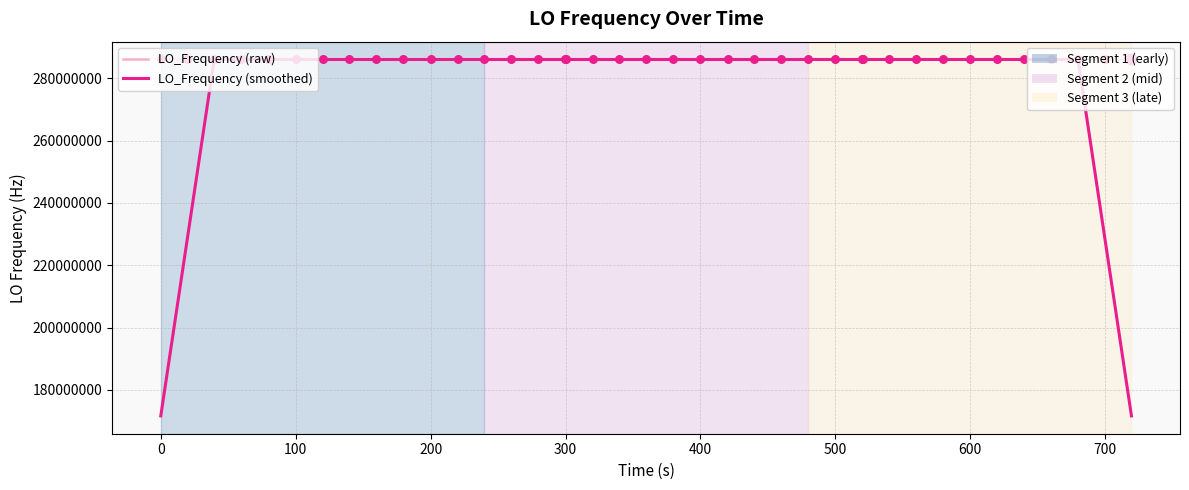

Which series has the largest range (max minus min)?

LO_Frequency (smoothed)